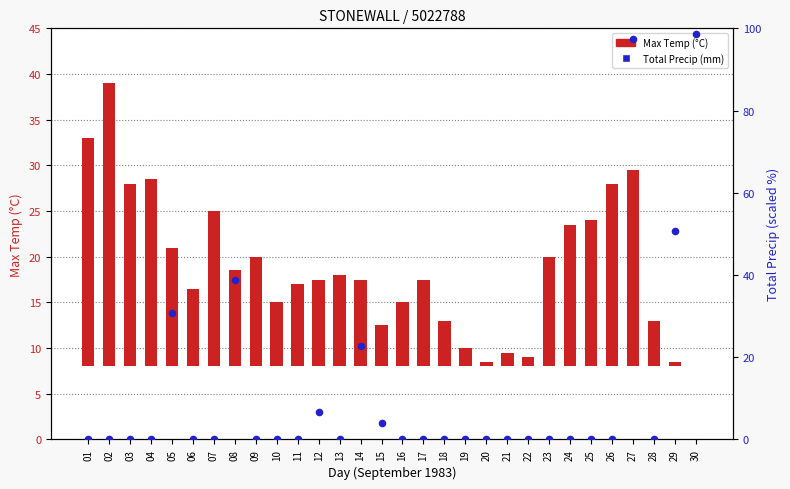

Is the value of Total Precip (mm) at 03 greater than the value of Max Temp (°C) at 24?

No